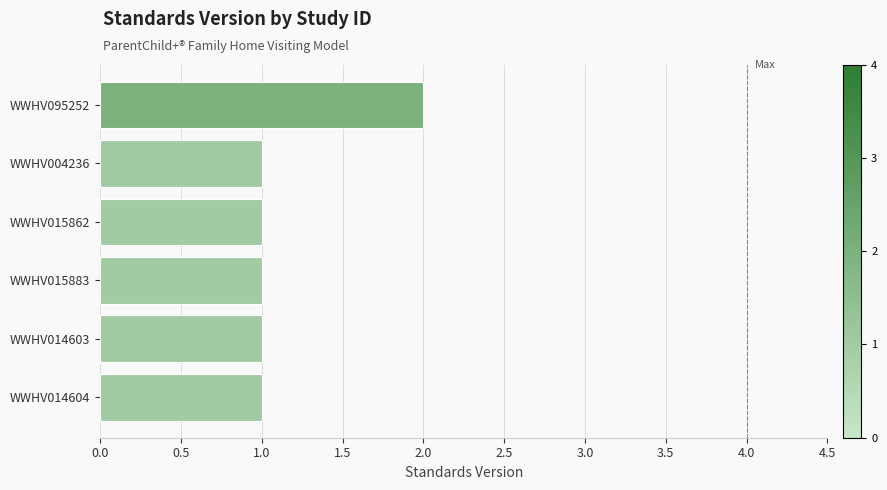

The value at WWHV015862 is 0. True or false?

False